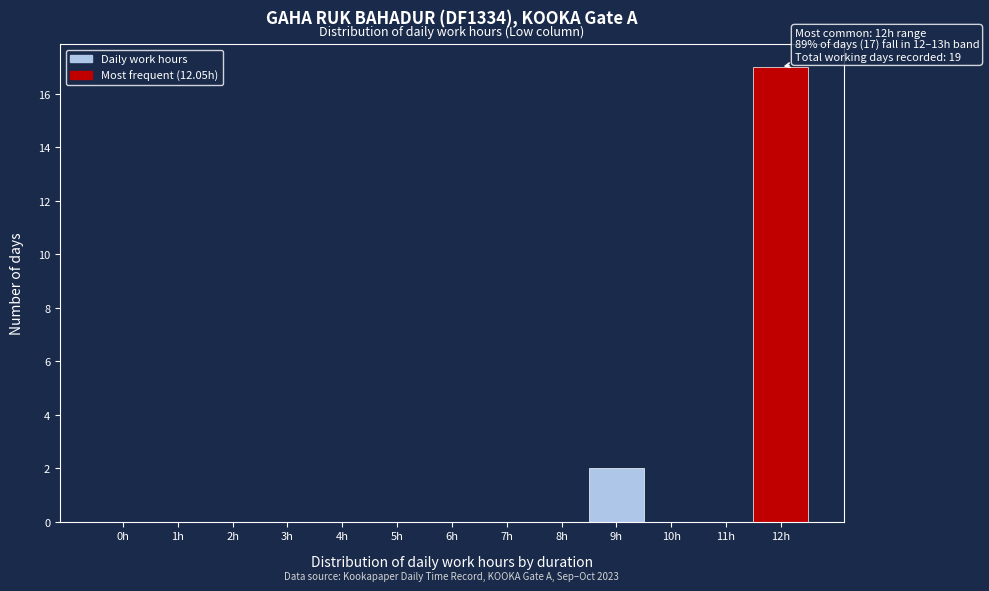

Reading left to right, transcribe all the data shown in this chart.

0h=0	1h=0	2h=0	3h=0	4h=0	5h=0	6h=0	7h=0	8h=0	9h=2	10h=0	11h=0	12h=17